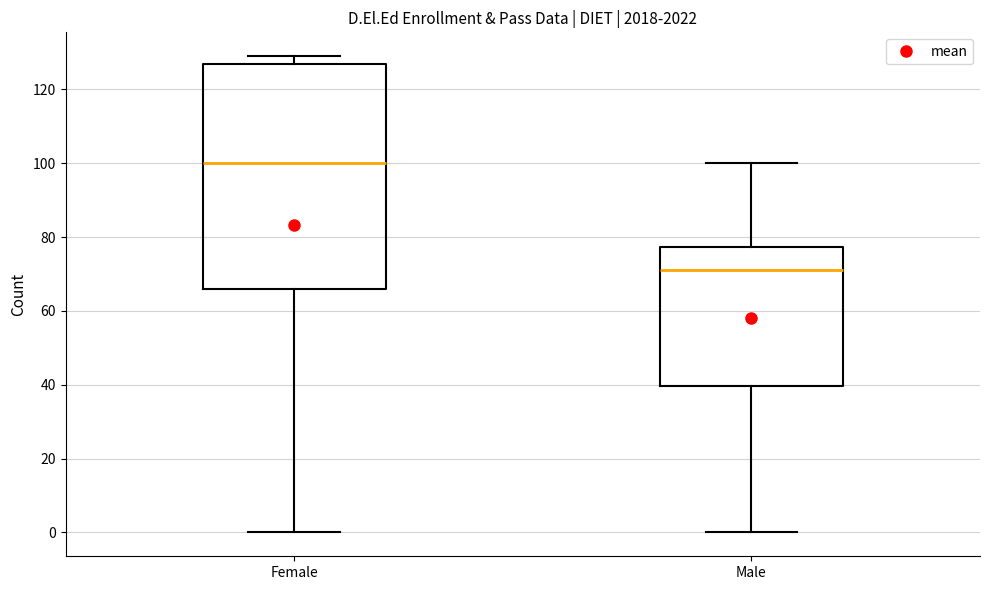

Reading left to right, transcribe this box plot: for each box, give where its median line is, the range the box spans, and where its two whiskers end, as read against the y-axis. The values are not printed on the chart, so give them approximately, as read against the axis.

Female: median 100, box 66 to 128, whiskers 0 to 130
Male: median 72, box 40 to 78, whiskers 0 to 100